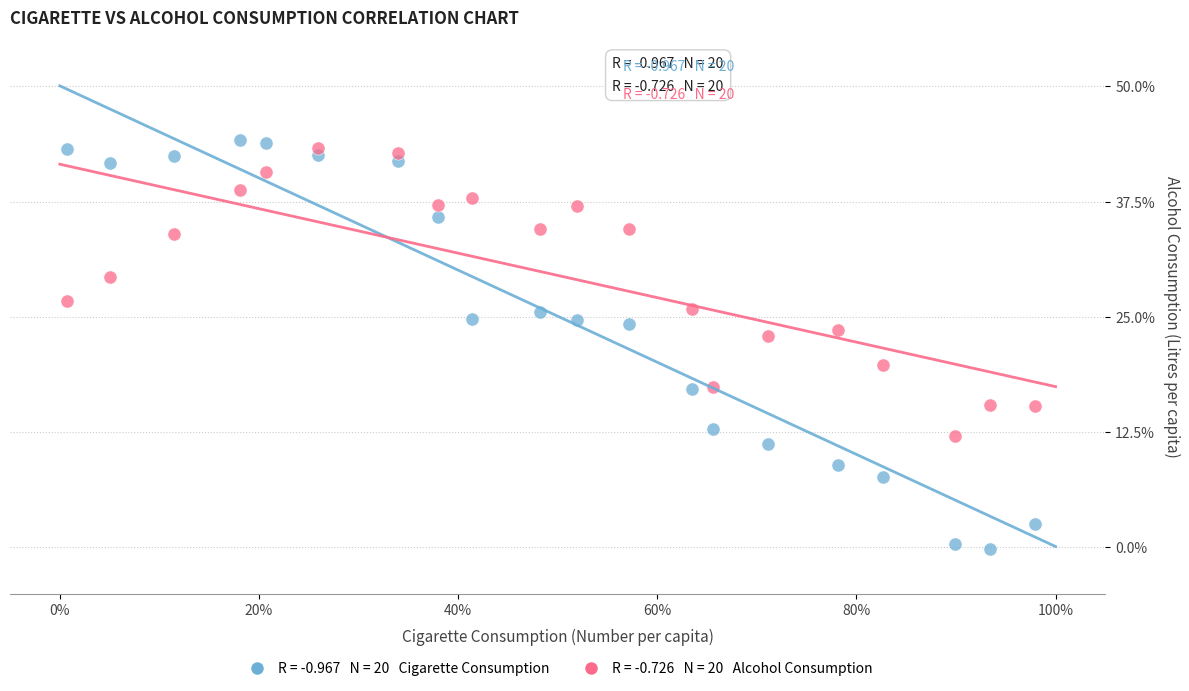

Across all data points, what is the range of X values (max minus min)?

1.0